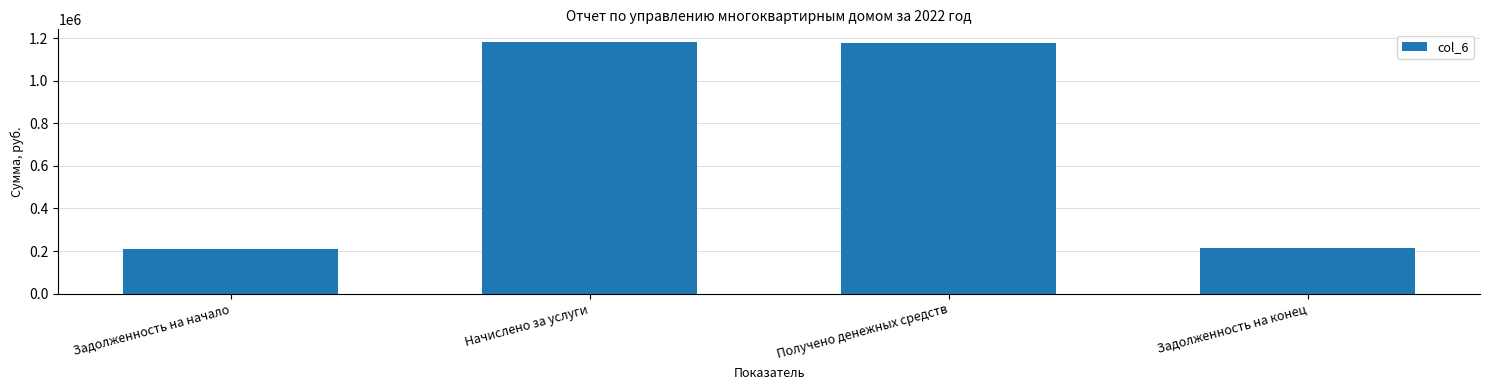

How many data points does each series have?

4